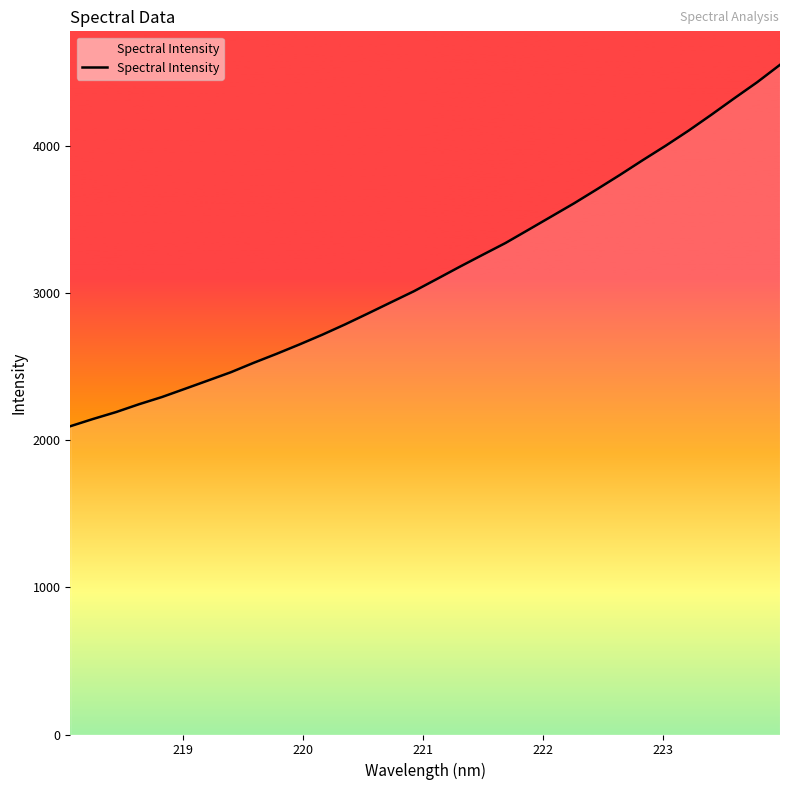

What is the difference between the maximum and minimum values?

2456.9